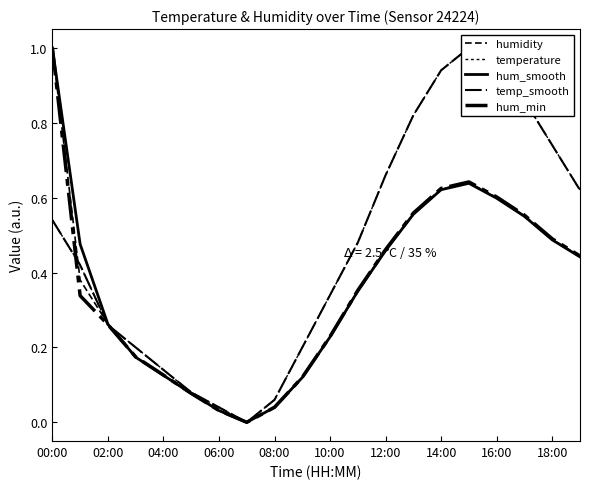

How many categories are shown in the chart?

20